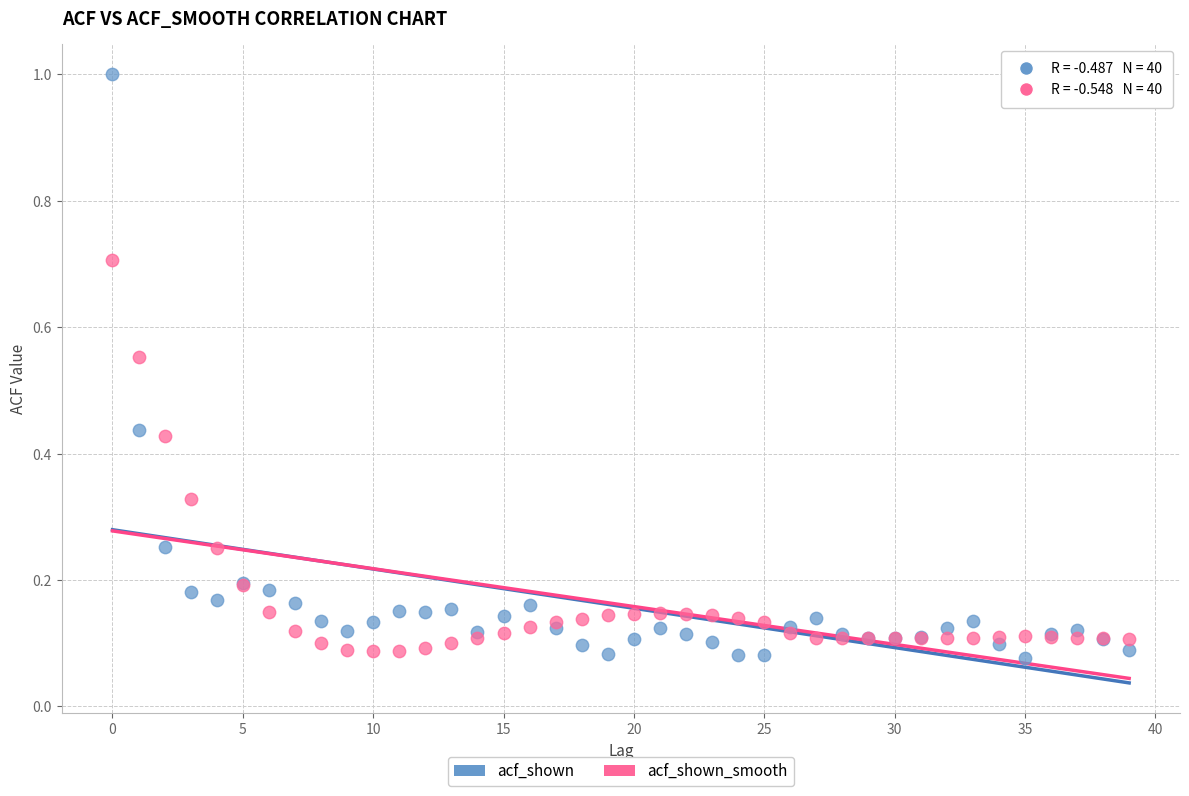

Which series contains the lowest Y value?

acf_shown